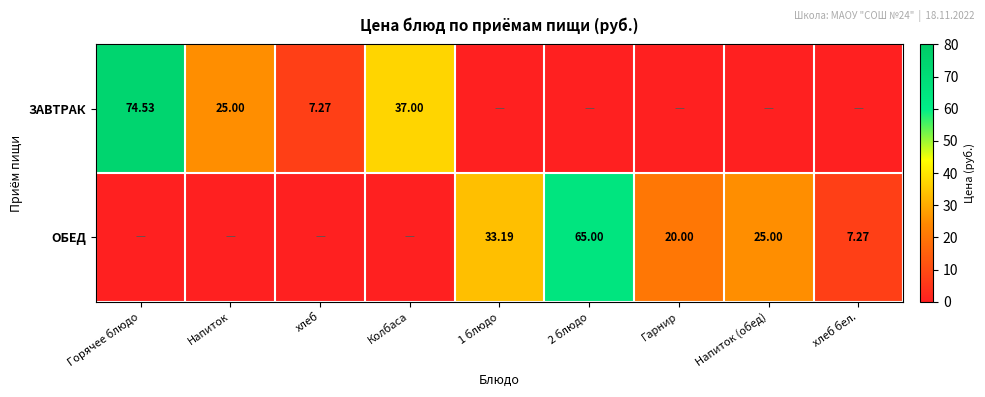

Is the value of ЗАВТРАК at Колбаса greater than the value of ОБЕД at 1 блюдо?

Yes